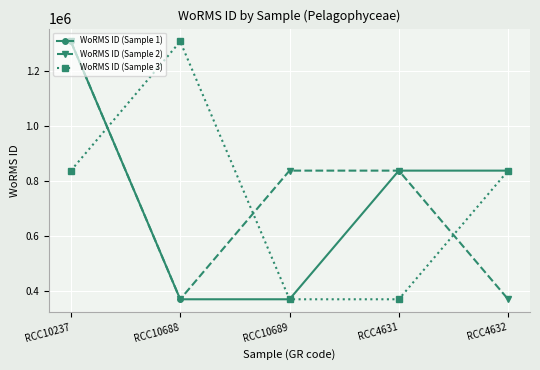

How many WoRMS ID (Sample 3) values are between 369378 and 836917?

4